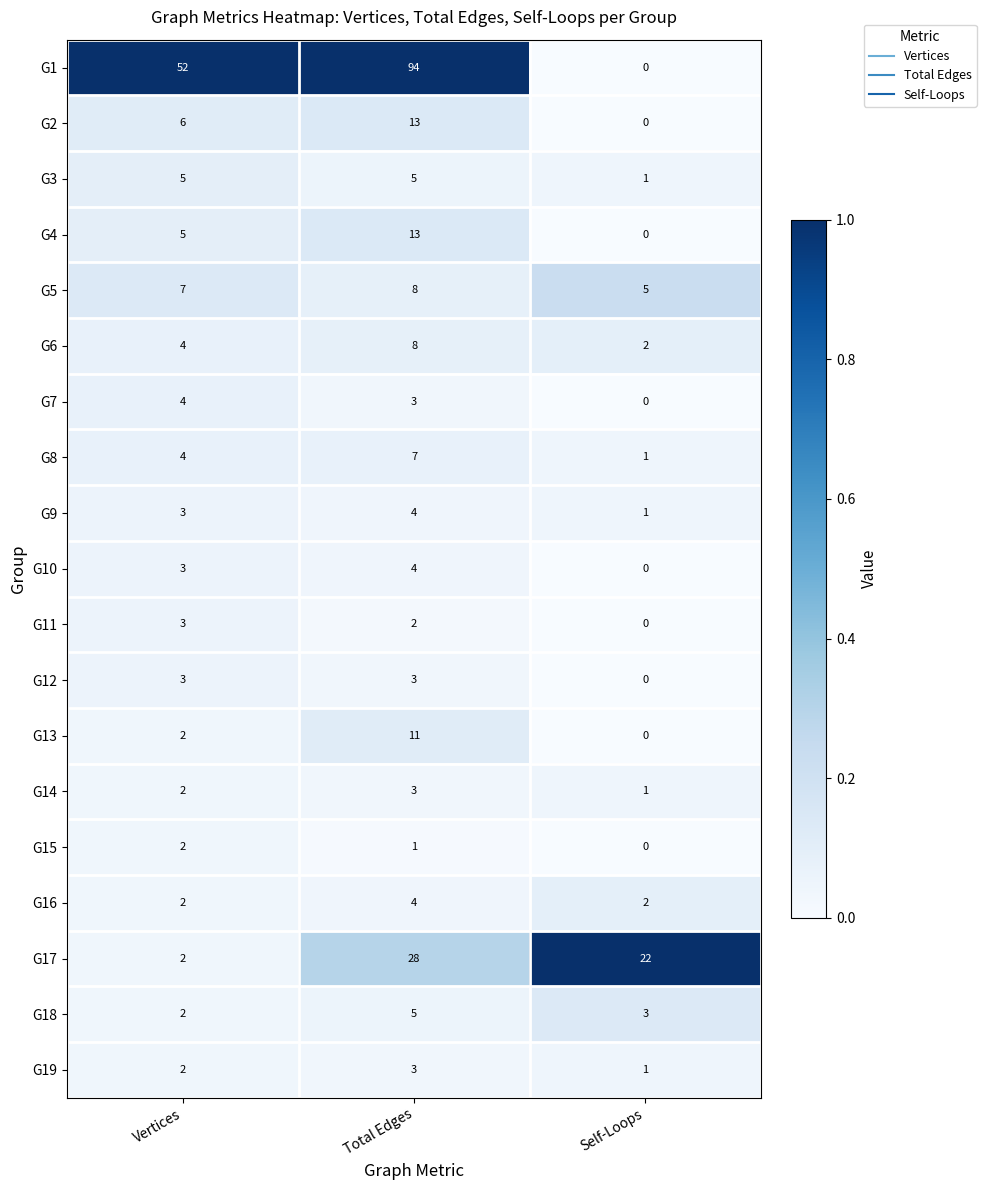

Which series has the largest total across all categories?

G1